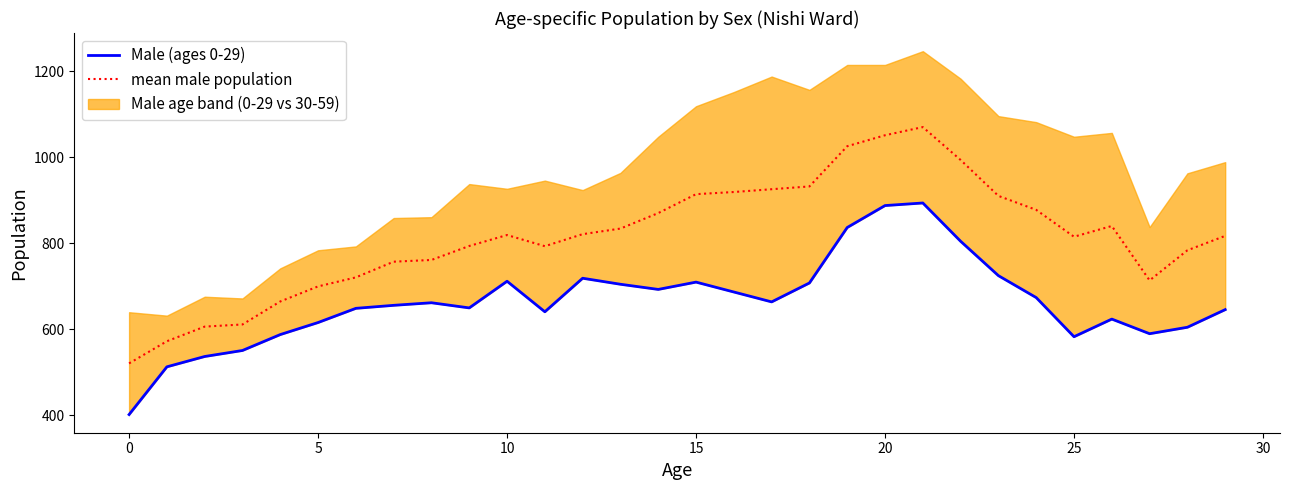

What is the sum of all Male (ages 0-29) values?

19934.0